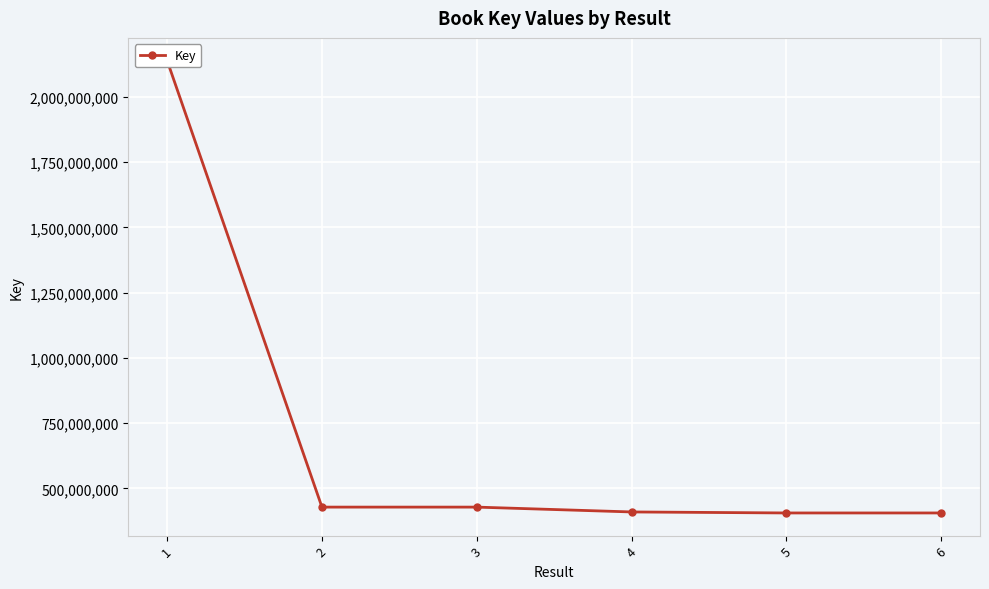

What is the average value?

703177887